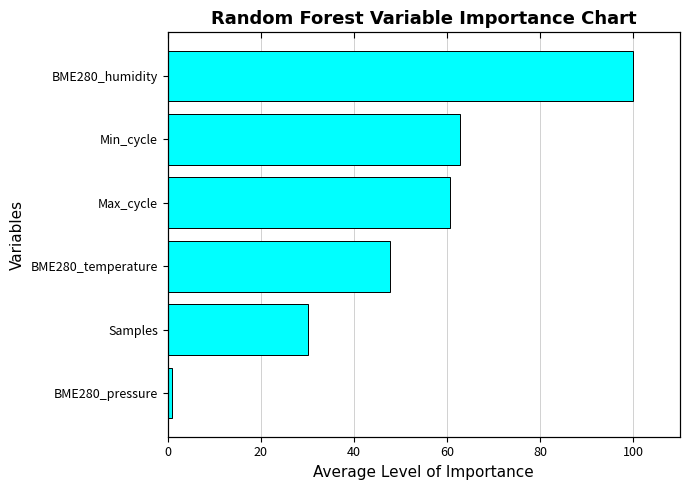

Between BME280_pressure and Max_cycle, which is larger?

Max_cycle